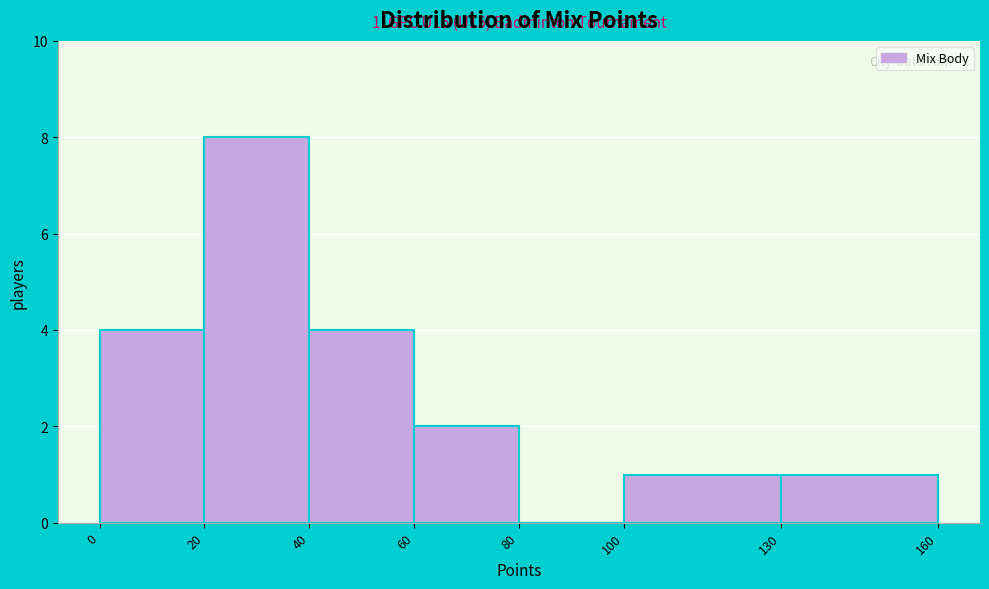

Which range on the x-axis has the tallest bar?

20 to 40